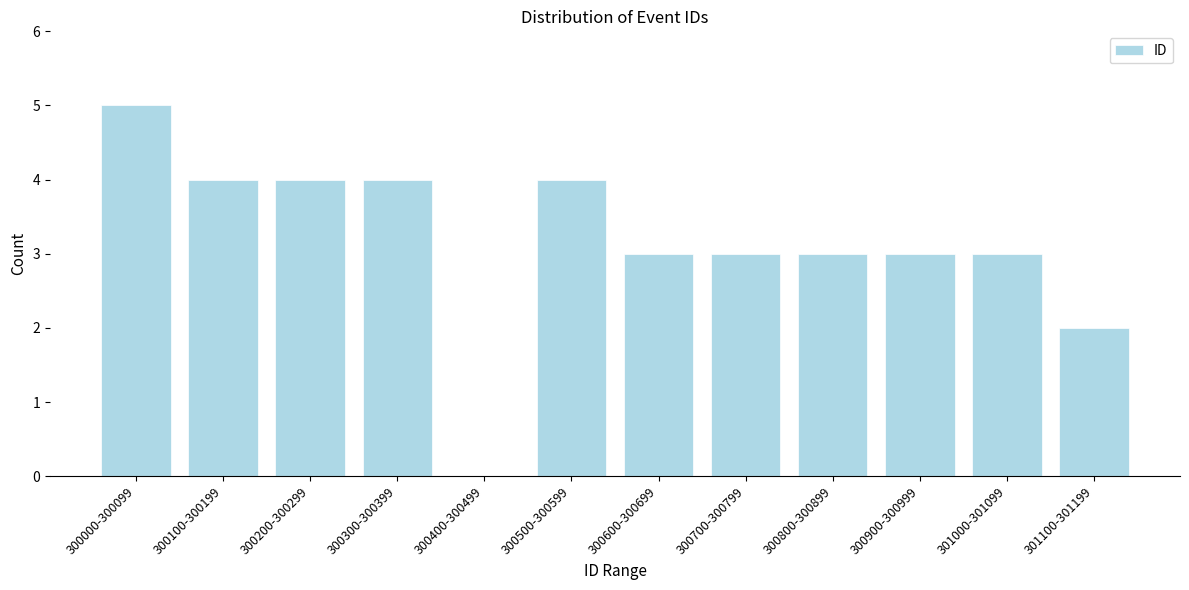

Reading left to right, list all the values displayed in this chart.

300000-300099=5	300100-300199=4	300200-300299=4	300300-300399=4	300400-300499=0	300500-300599=4	300600-300699=3	300700-300799=3	300800-300899=3	300900-300999=3	301000-301099=3	301100-301199=2